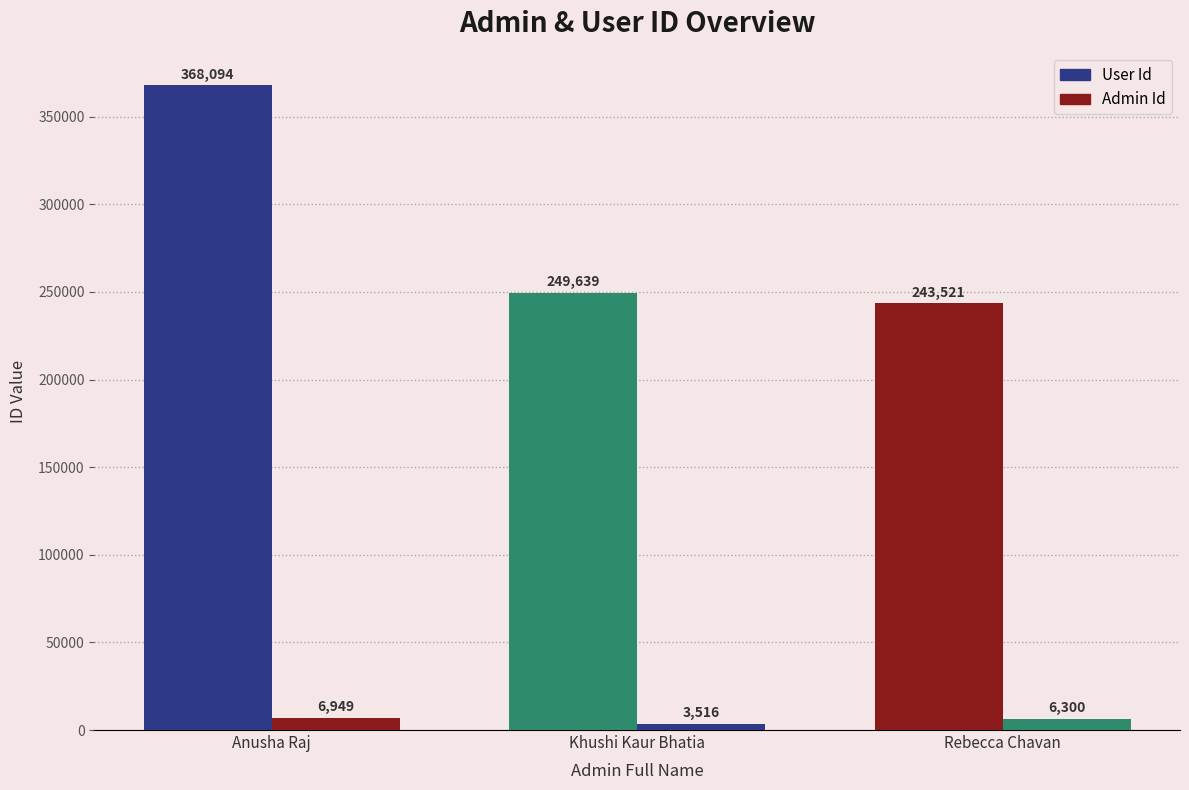

Is it true that User Id equals 75047 at Khushi Kaur Bhatia?

False